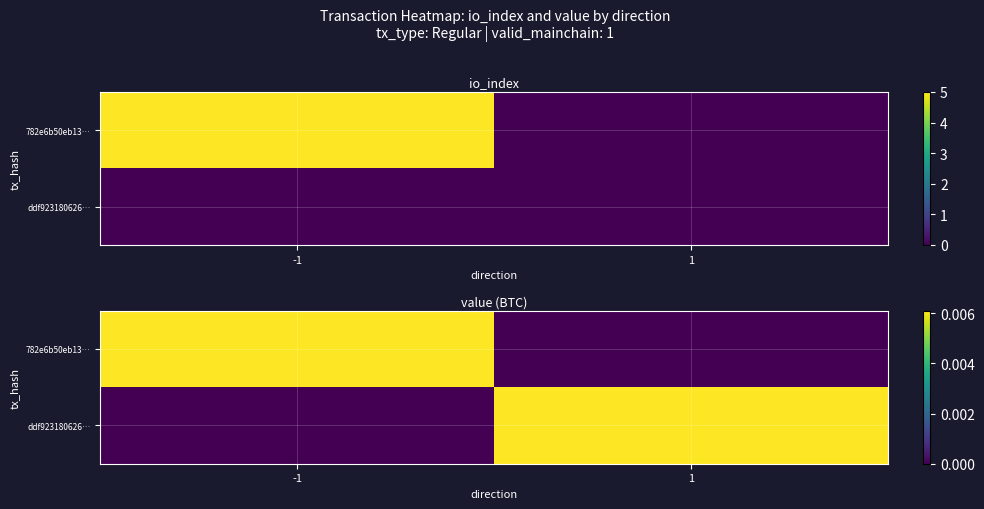

True or false: ddf923180626… has a value of 0.0 at 1.

True